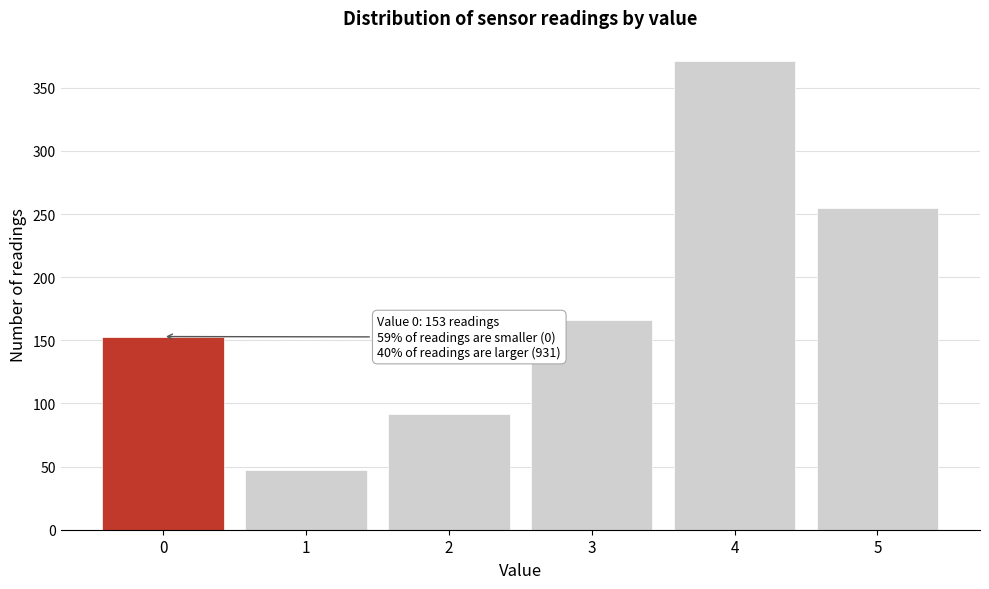

Reading right to left, transcribe all the data shown in this chart.

255	371	166	92	47	153